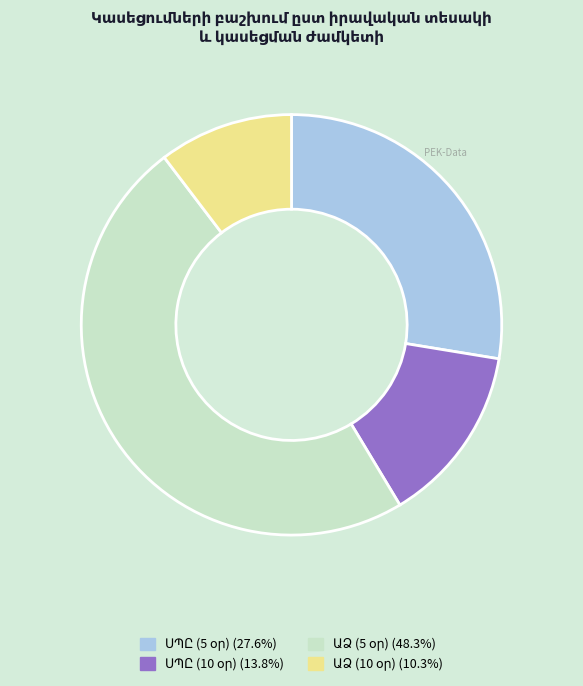

Is there a majority slice in this chart?

No